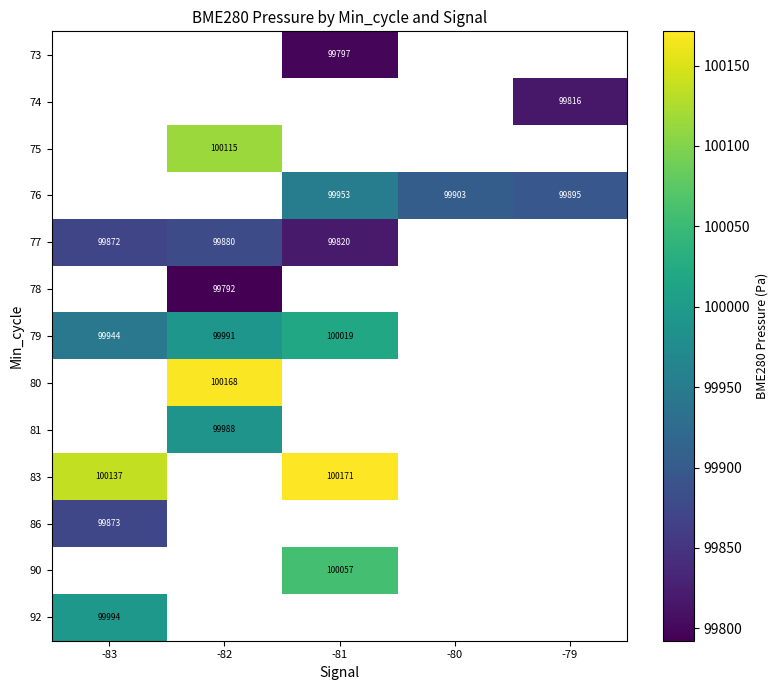

At which category does the chart reach its peak across all series?

-81